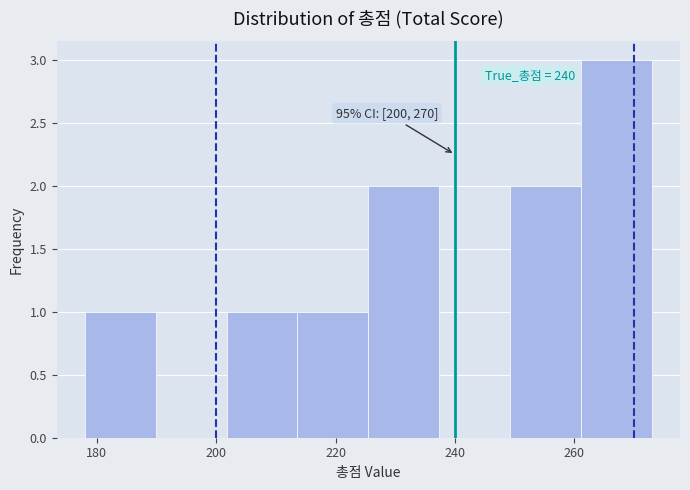

Which range on the x-axis has the tallest bar?

262 to 274